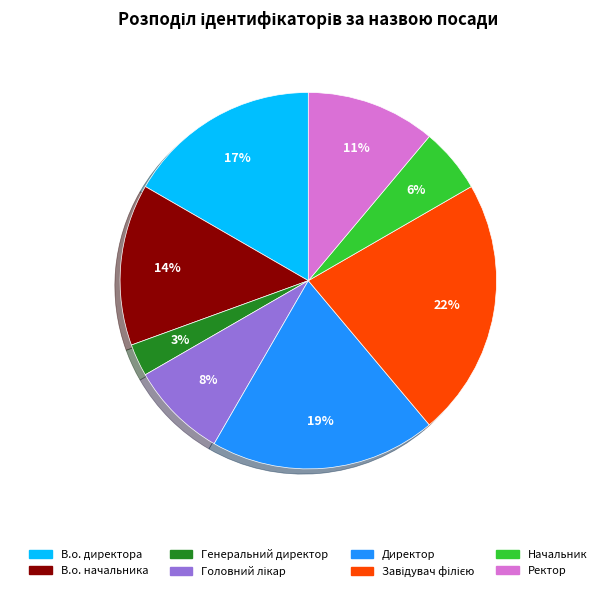

True or false: В.о. начальника accounts for 21% of the total.

False